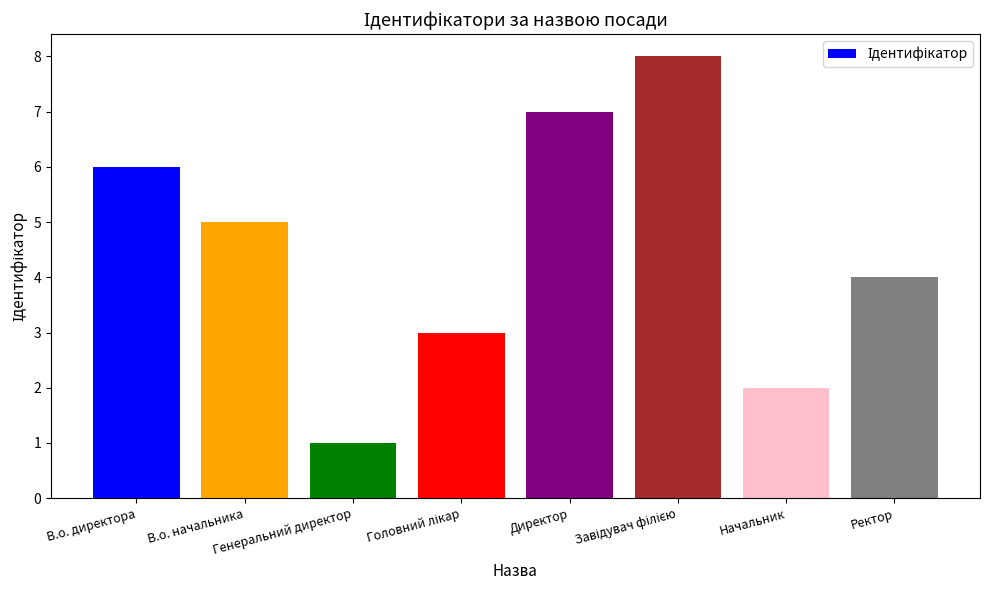

Count the values in the range 3 to 7.

5